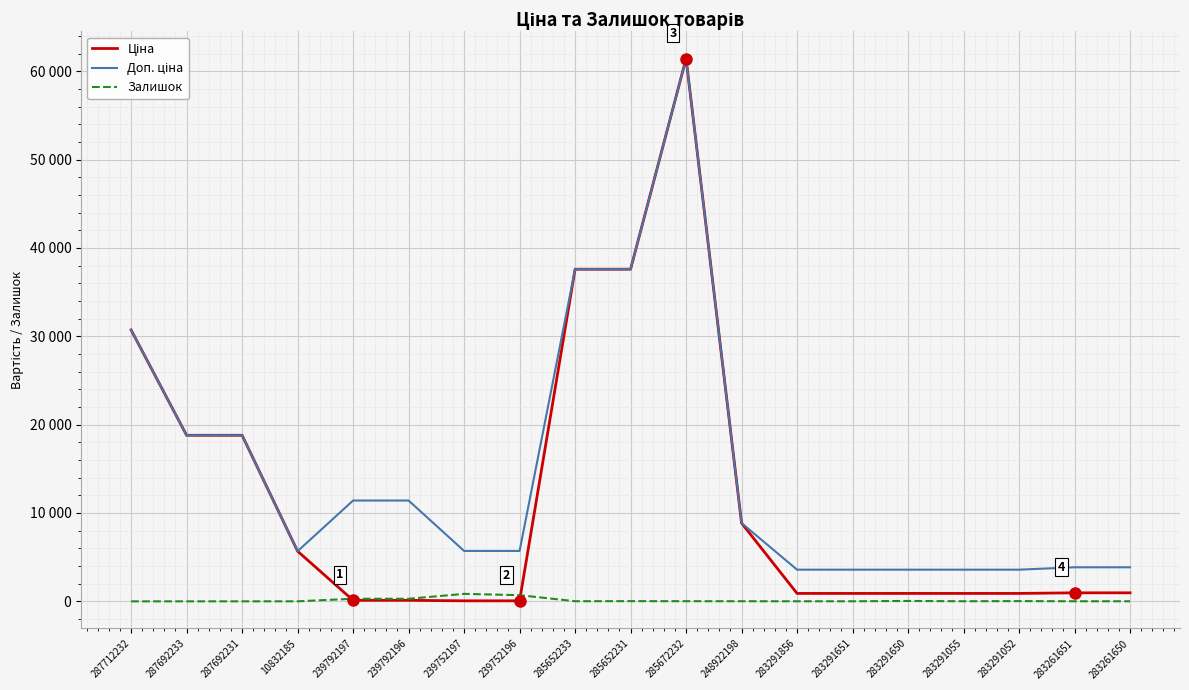

Is this an area chart (filled region under the line)?

No